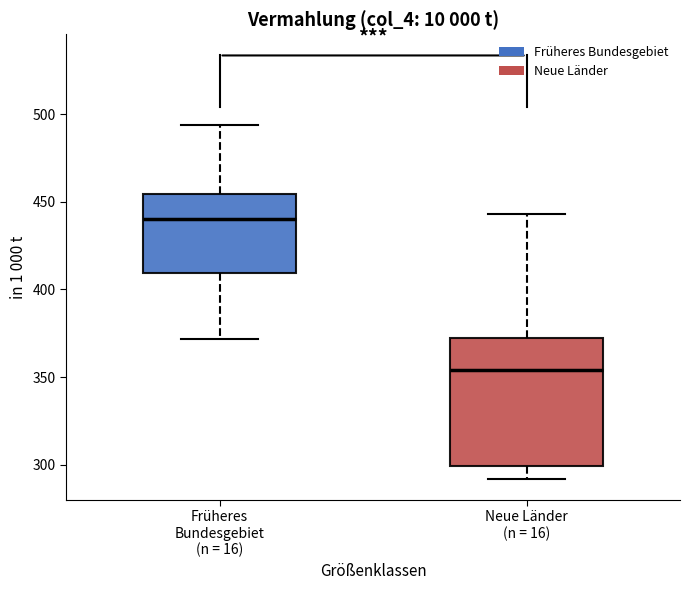

Which box has the lowest median line?

Neue Länder (n = 16)